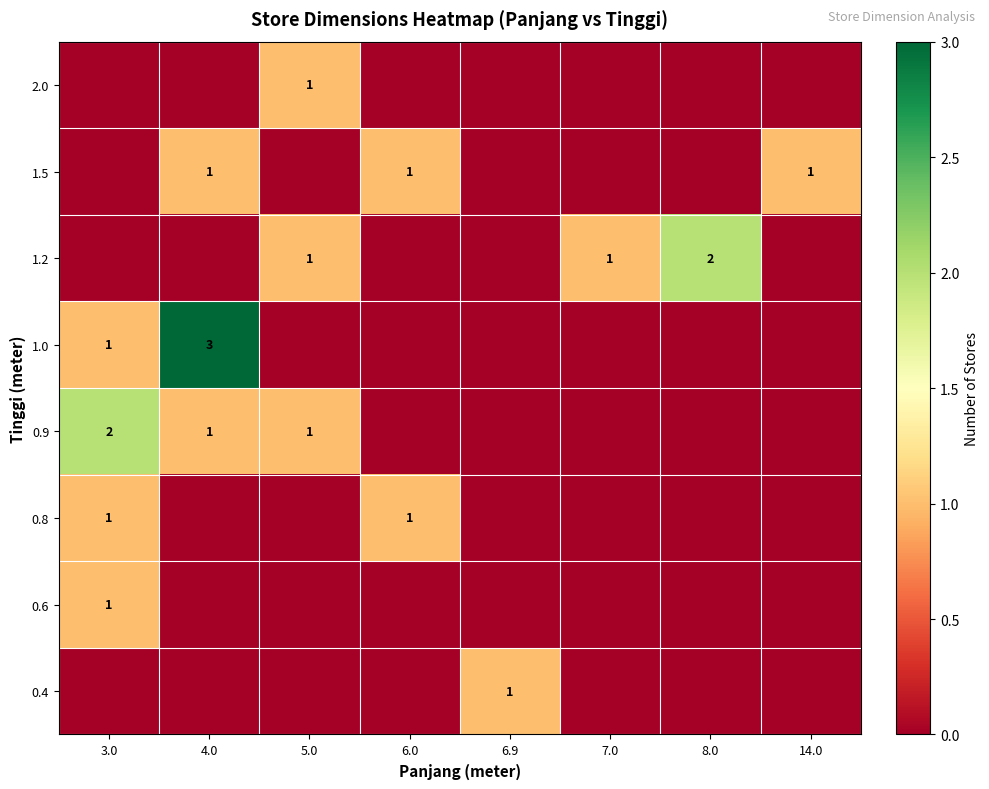

What is the total value across all series at 5.0?

3